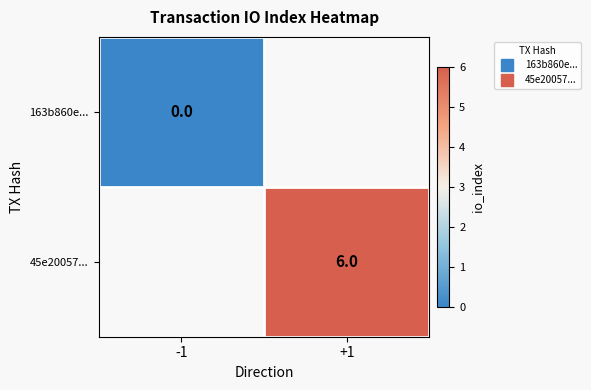

Which category has the lowest value across all series?

-1